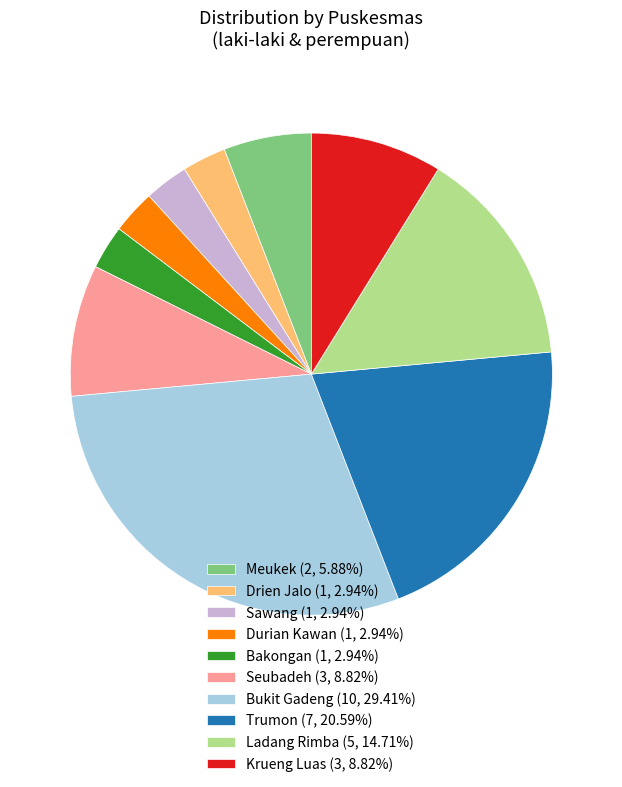

What is the ratio of the value at Ladang Rimba (5, 14.71%) to the value at Drien Jalo (1, 2.94%)?

5.0